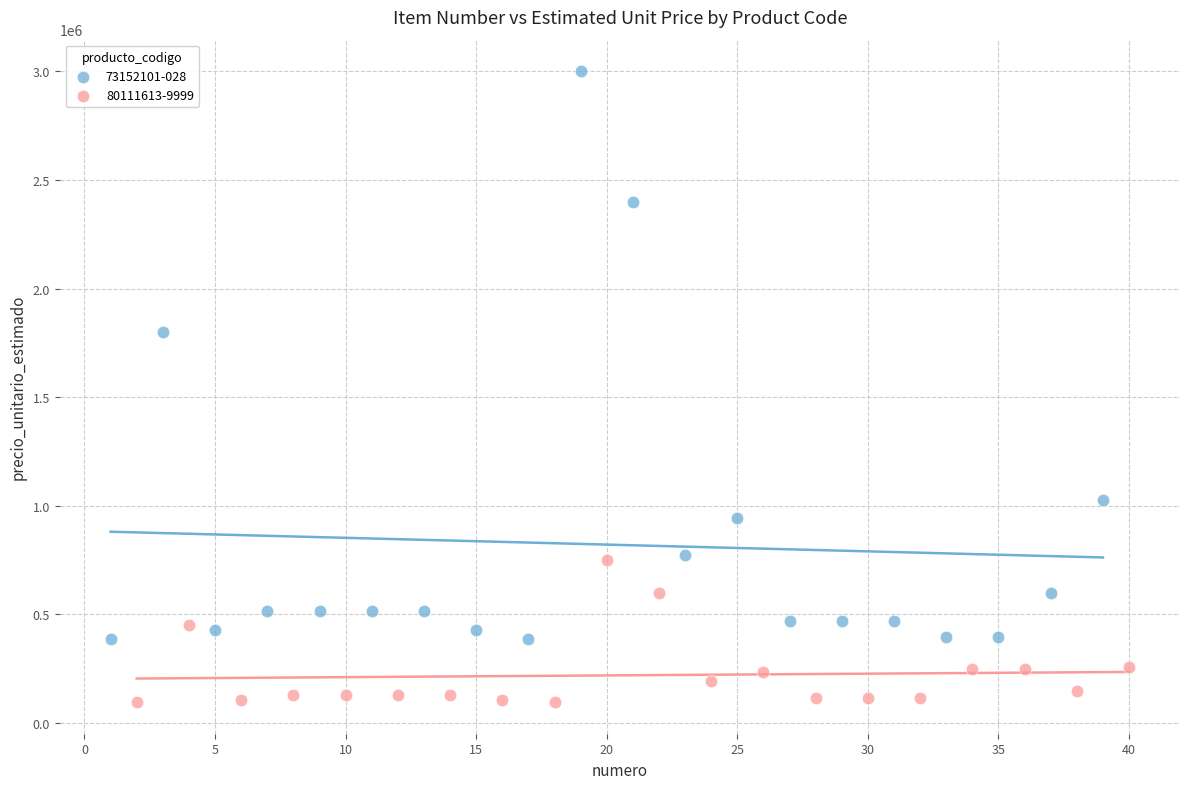

Which series reaches the maximum Y coordinate?

73152101-028